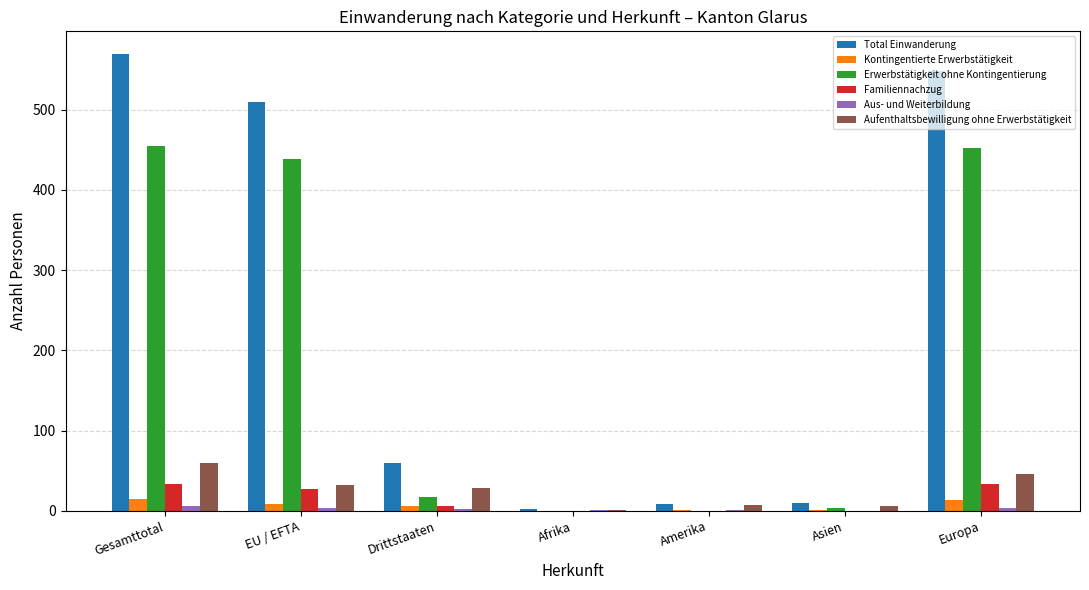

Which series changed the most between EU / EFTA and Asien?

Total Einwanderung